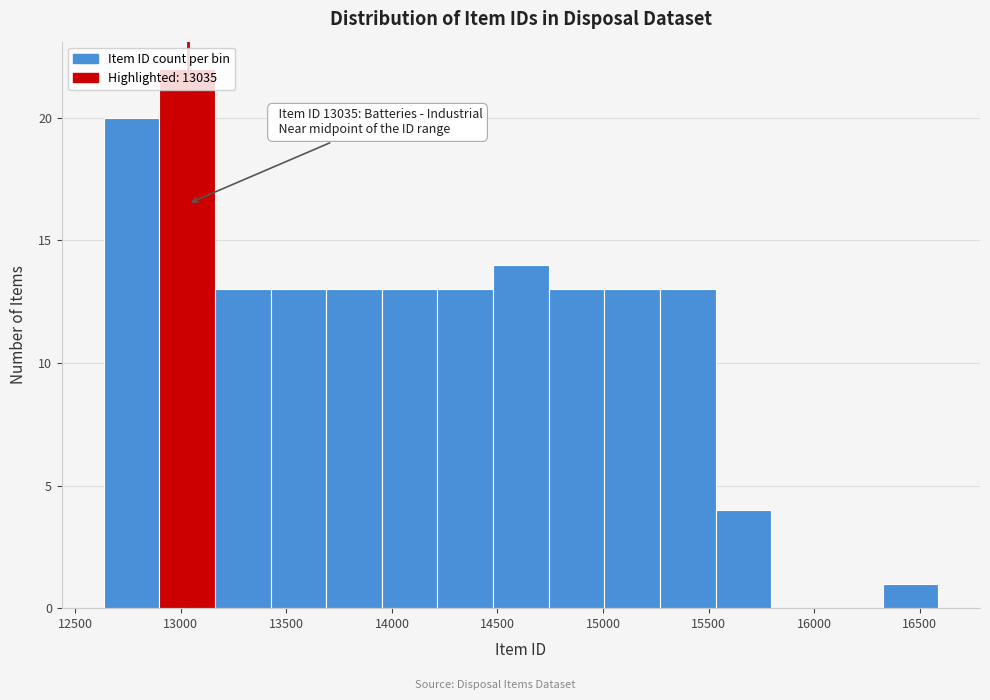

Which range on the x-axis has the tallest bar?

12900 to 13150